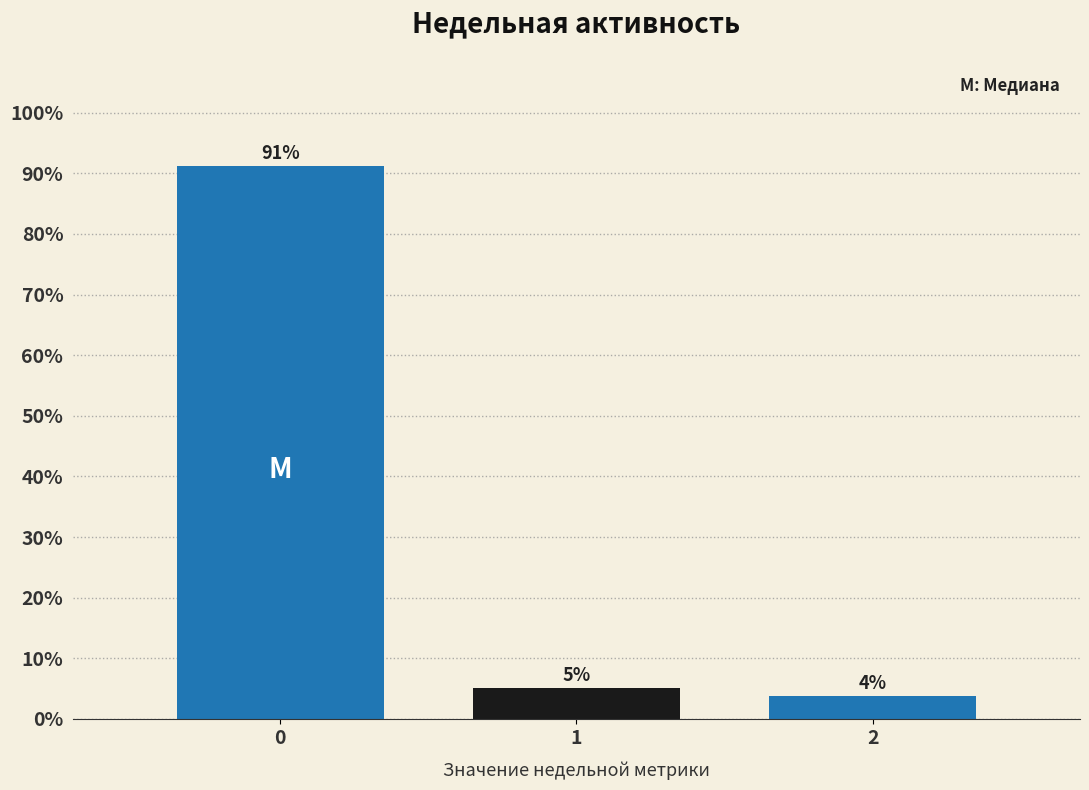

What is the approximate value at 1?

5.0